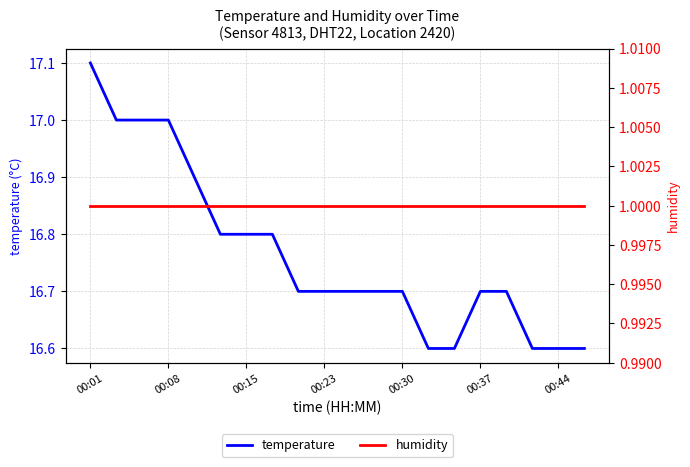

Which category has the highest value in the temperature series?

00:01